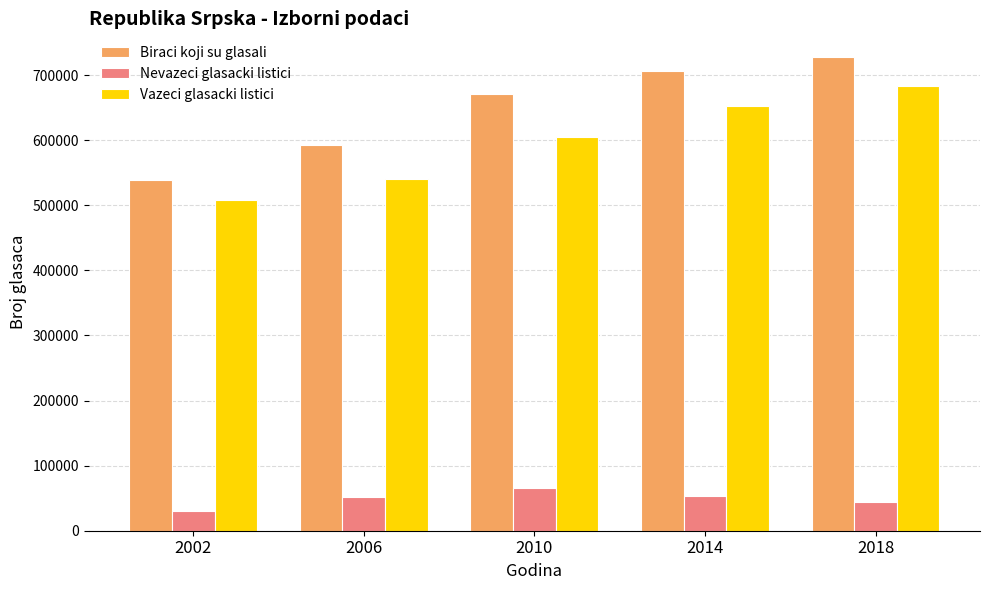

What is the value of the Biraci koji su glasali bar at the 5th from the left?

727638